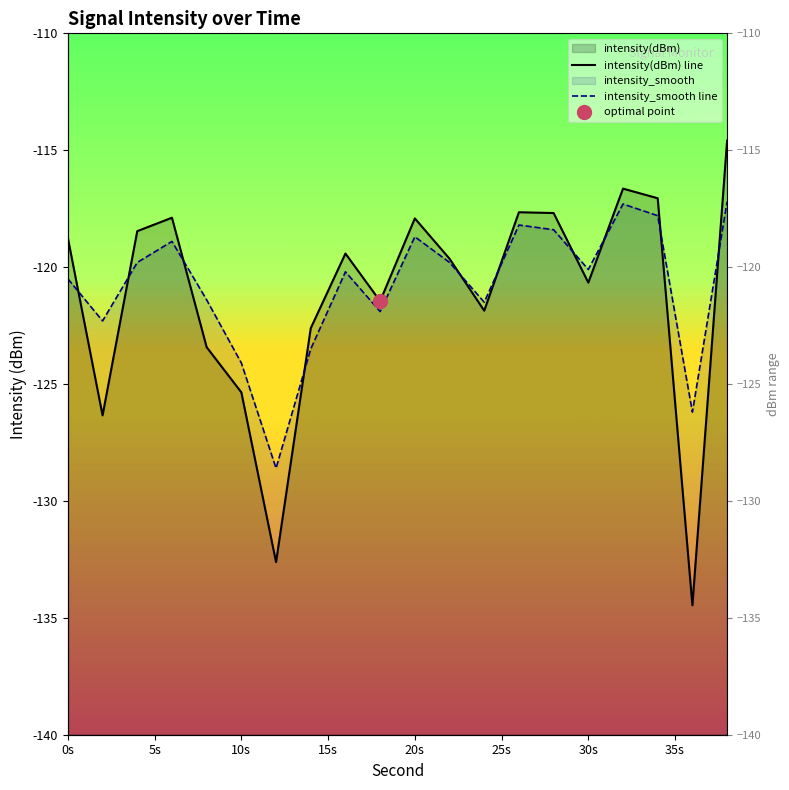

What is the approximate value of intensity(dBm) at 36?

-134.5